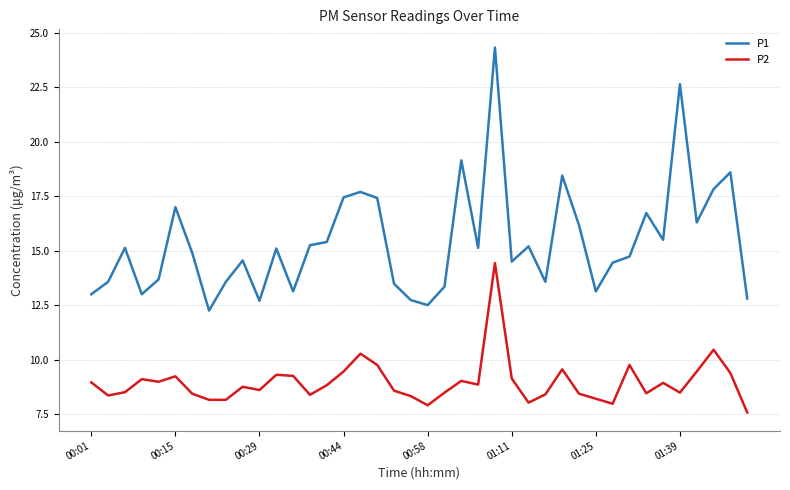

Rank the series by their average value, from highest to lowest.

P1, P2